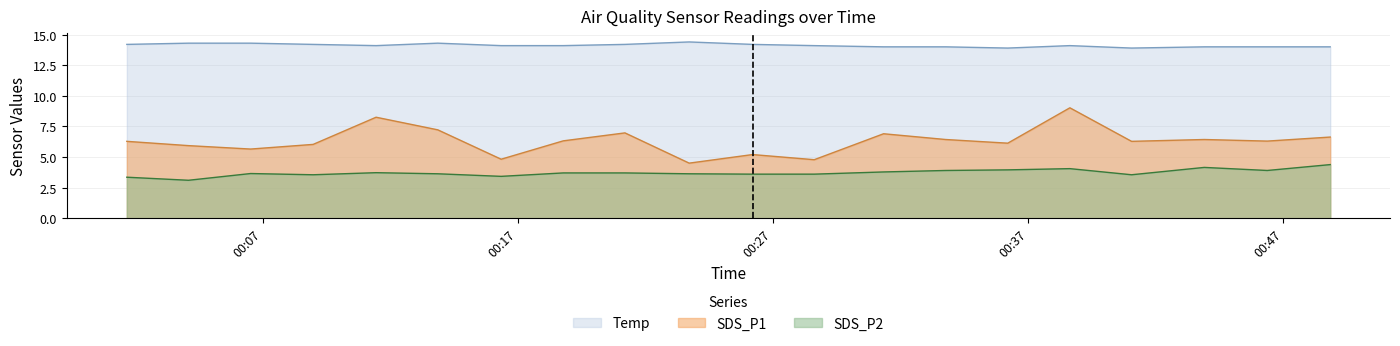

The SDS_P2 series shows 6.4 at 2023/07/06 00:43:54. True or false?

False